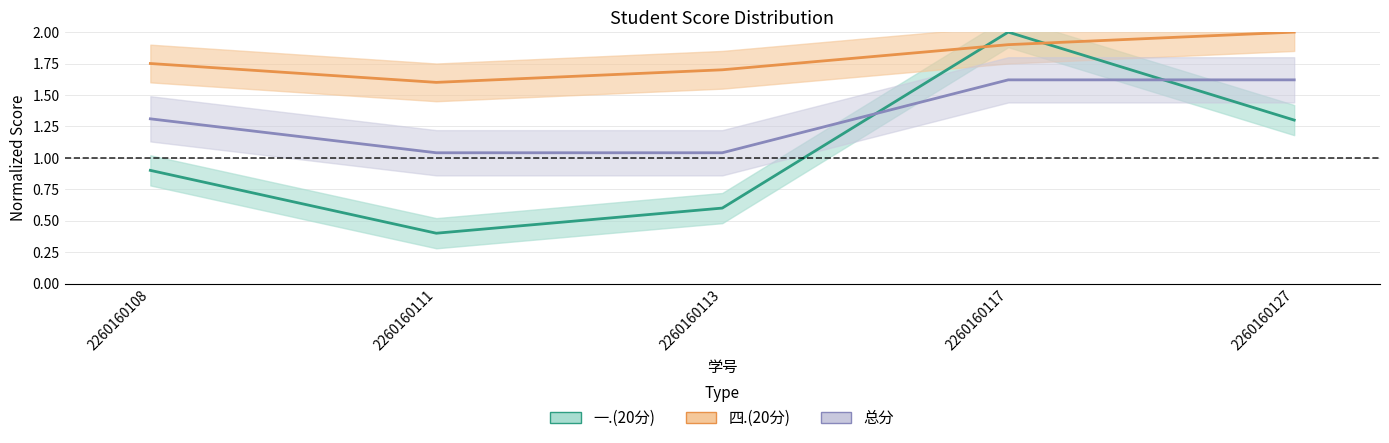

Which series changed the most between 2260160108 and 2260160117?

一.(20分)